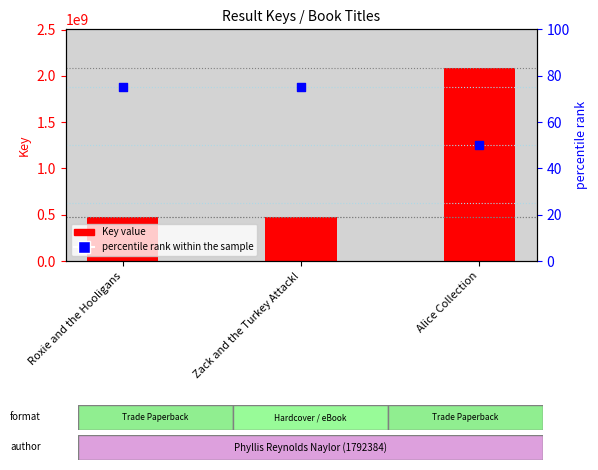

Which series contains the highest Y value?

Key value